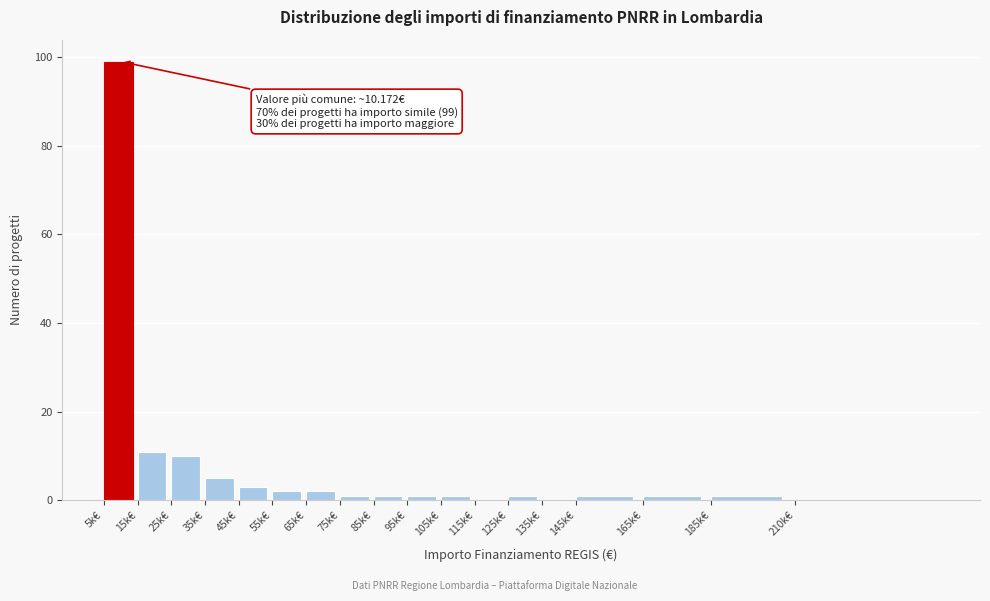

Reading left to right, list all the values displayed in this chart.

5k€=99	15k€=11	25k€=10	35k€=5	45k€=3	55k€=2	65k€=2	75k€=1	85k€=1	95k€=1	105k€=1	115k€=0	125k€=1	135k€=0	145k€=1	165k€=1	185k€=1	210k€=0